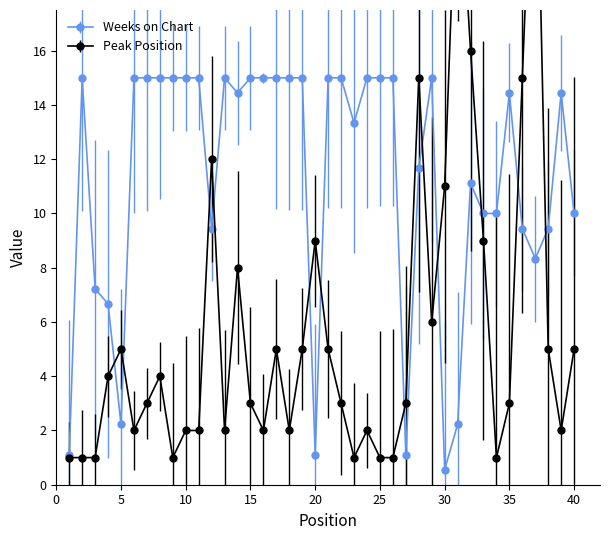

Which category has the lowest value in the Peak Position series?

1